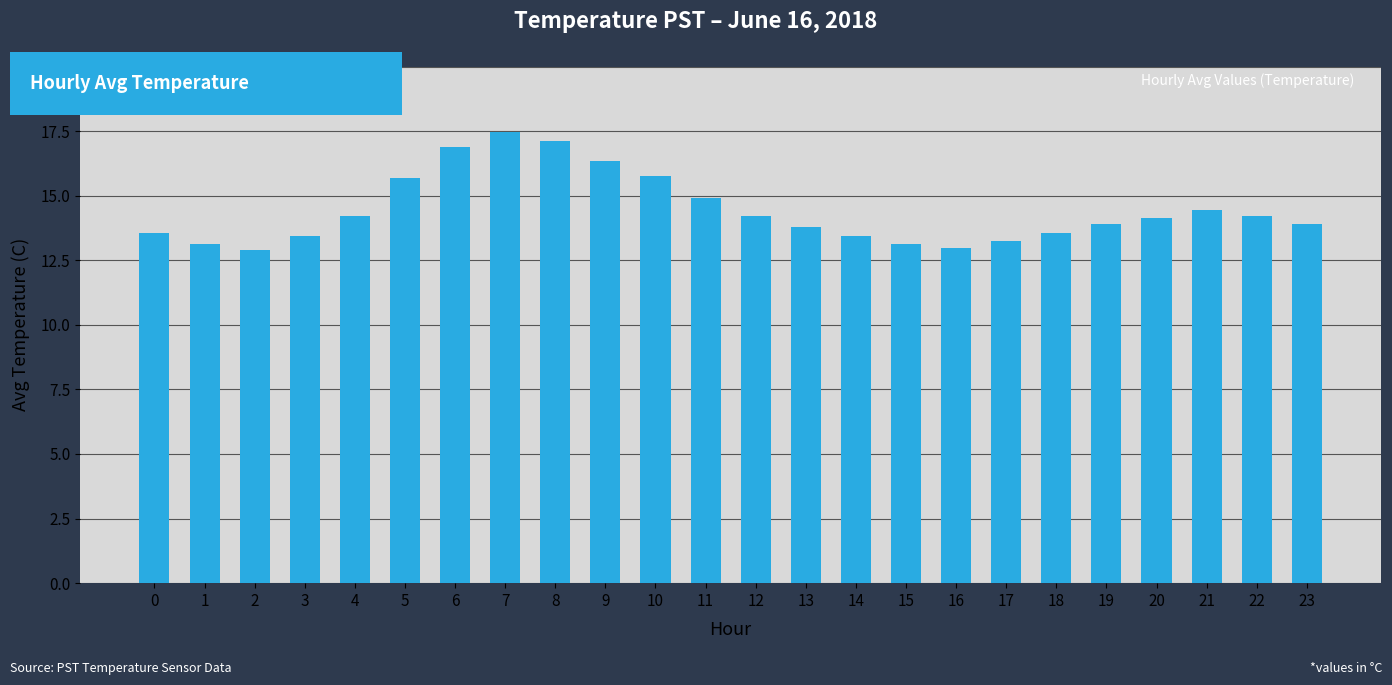

What is the value of the 23rd bar from the left?

14.2